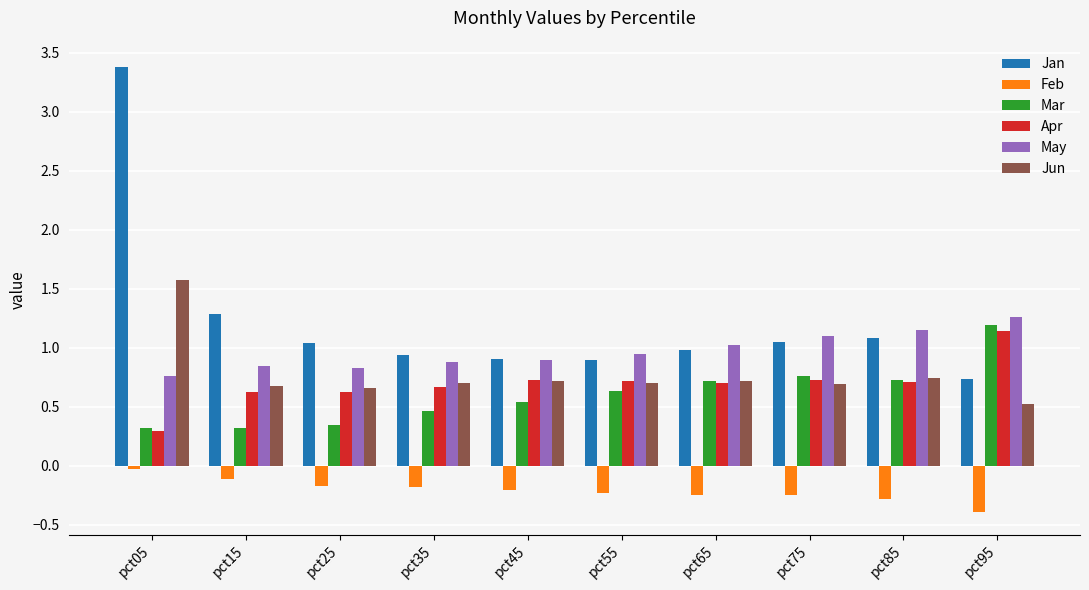

Rank the series by their maximum value, from lowest to highest.

Feb, Apr, Mar, May, Jun, Jan